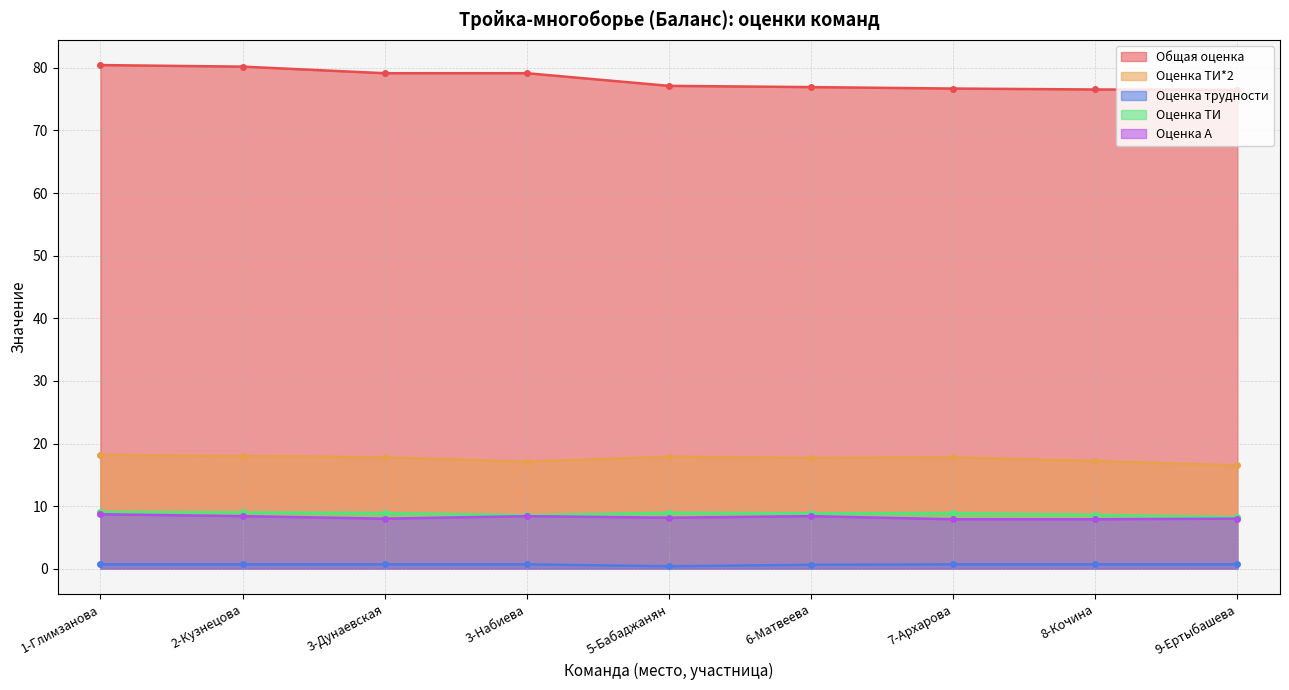

Where does the Общая оценка series first go above 77?

1-Глимзанова